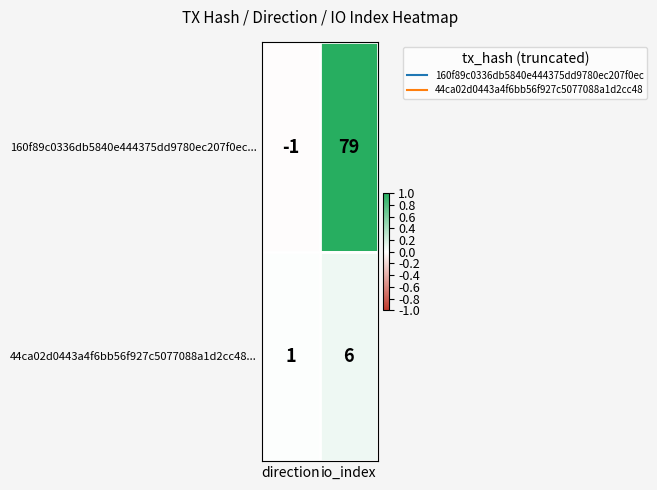

Which label corresponds to the smallest value in the chart?

direction